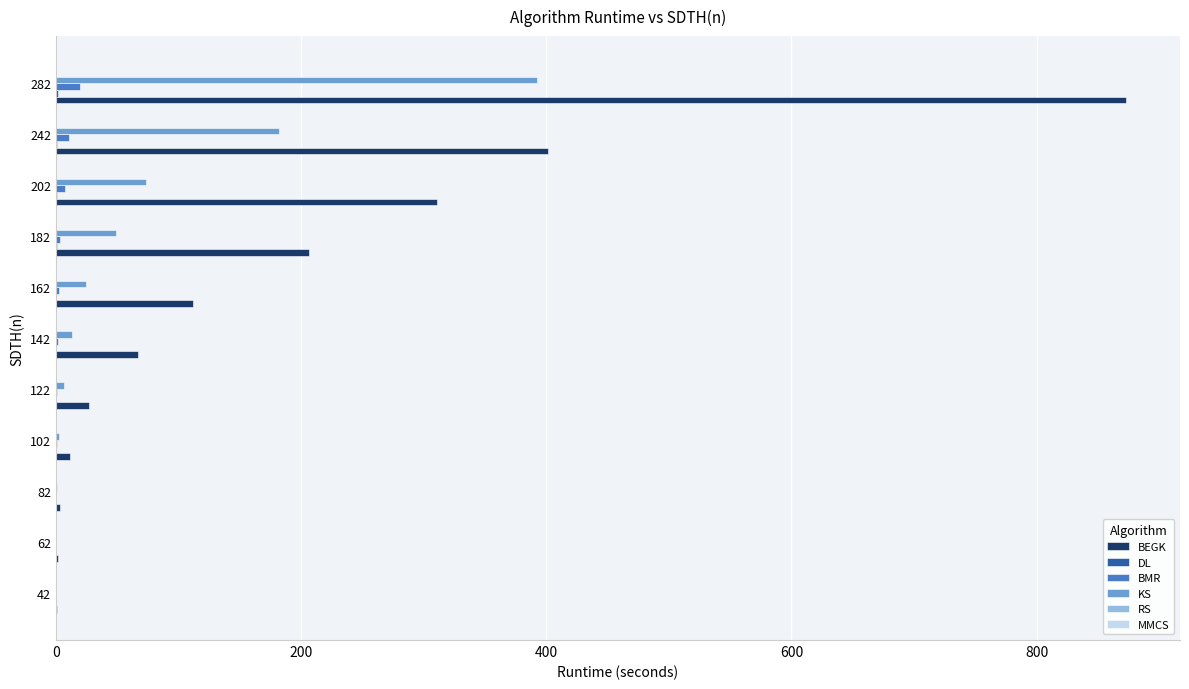

What is the greatest value displayed?

873.4